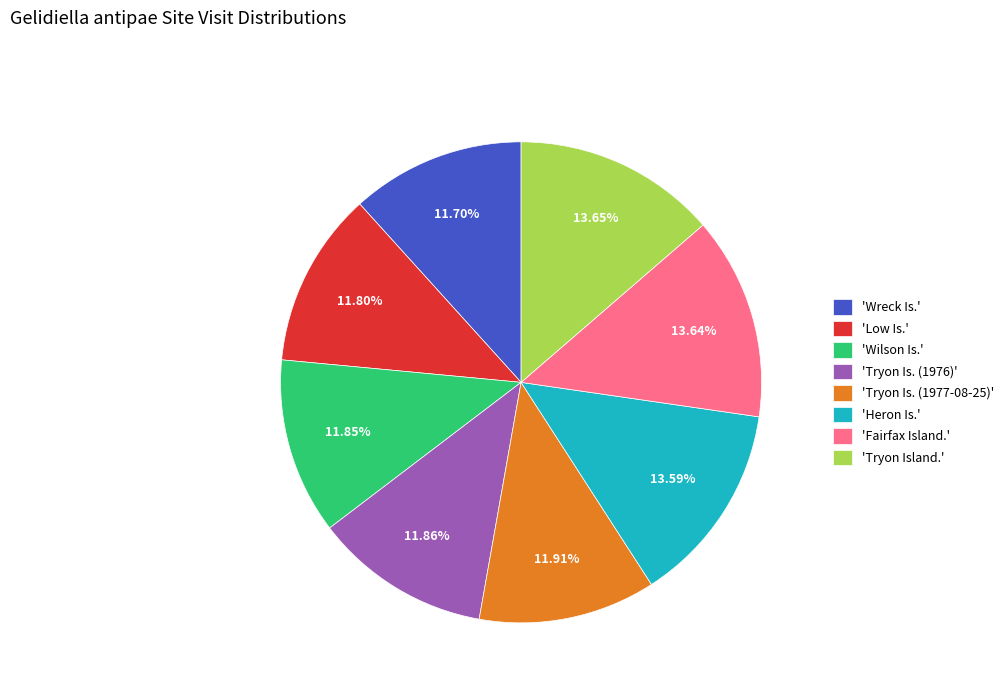

Does 'Wilson Is.' represent more than half of the total?

No